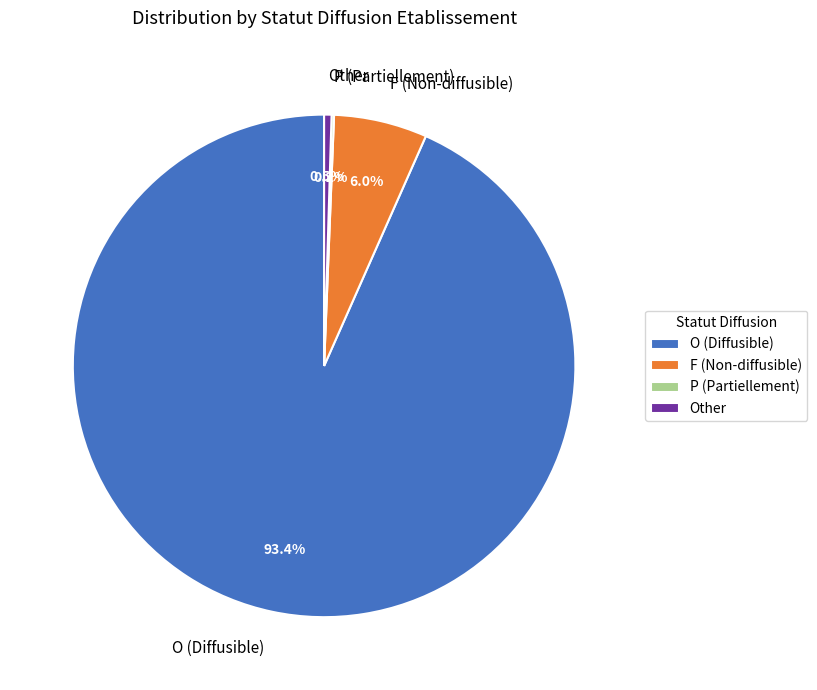

To the nearest percent, what is the average slice percentage?

25%